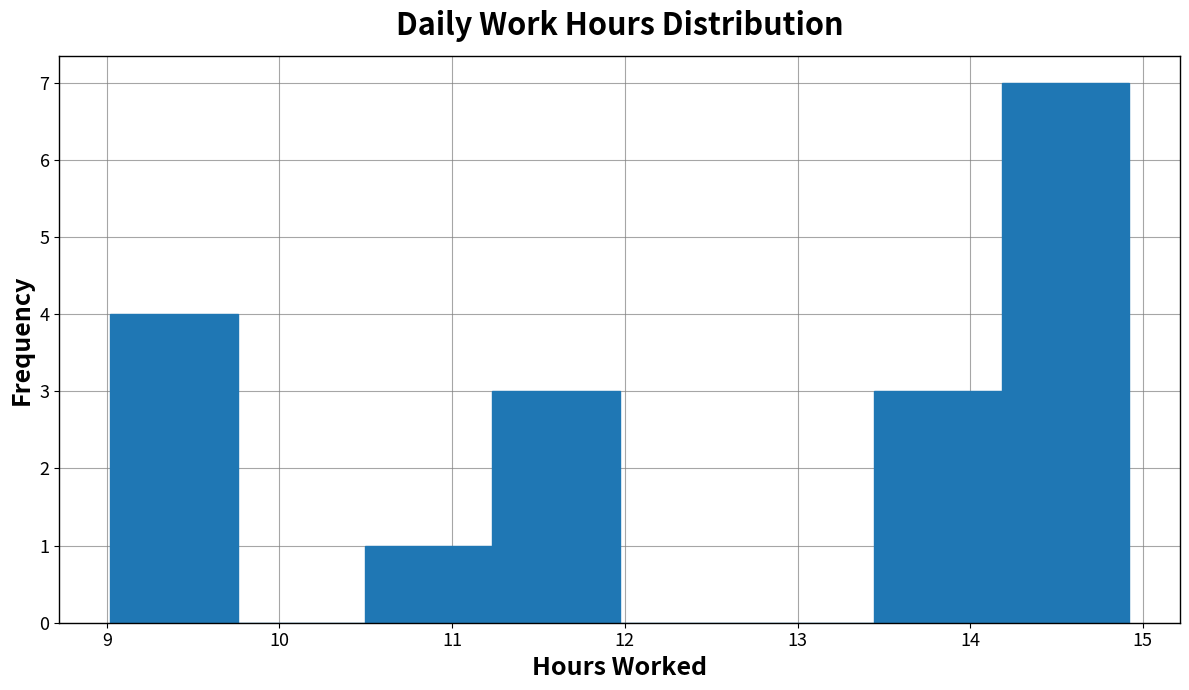

Over which range of the x-axis is the bar tallest?

14.2 to 14.9